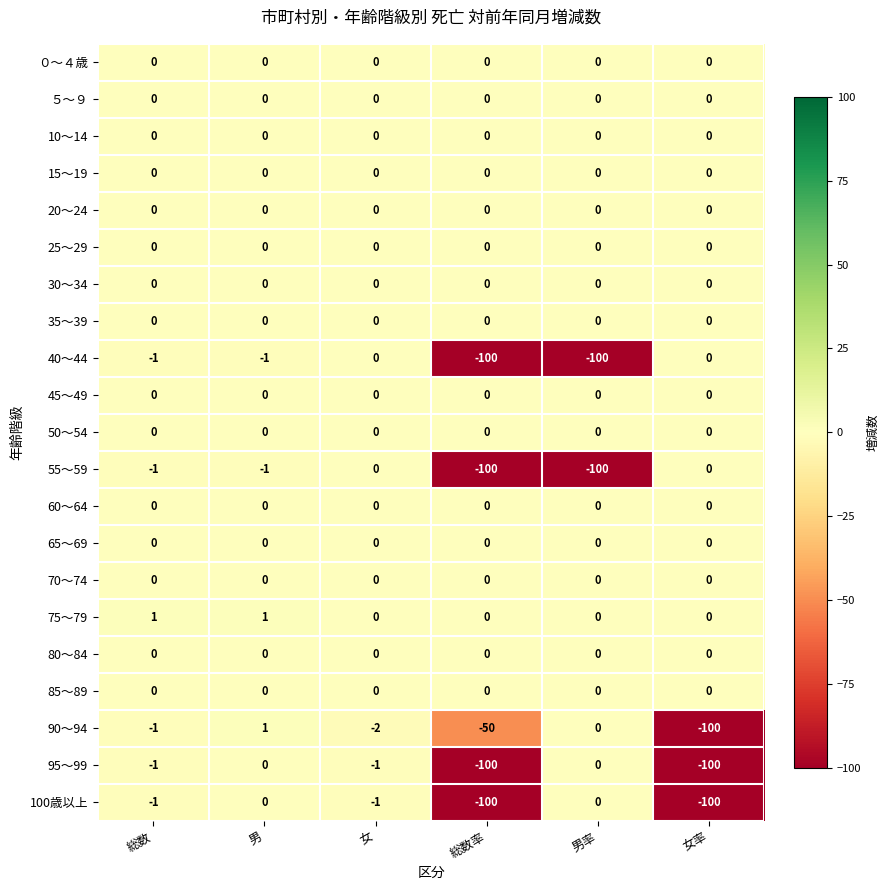

What is the difference between the highest and lowest values at 総数率?

100